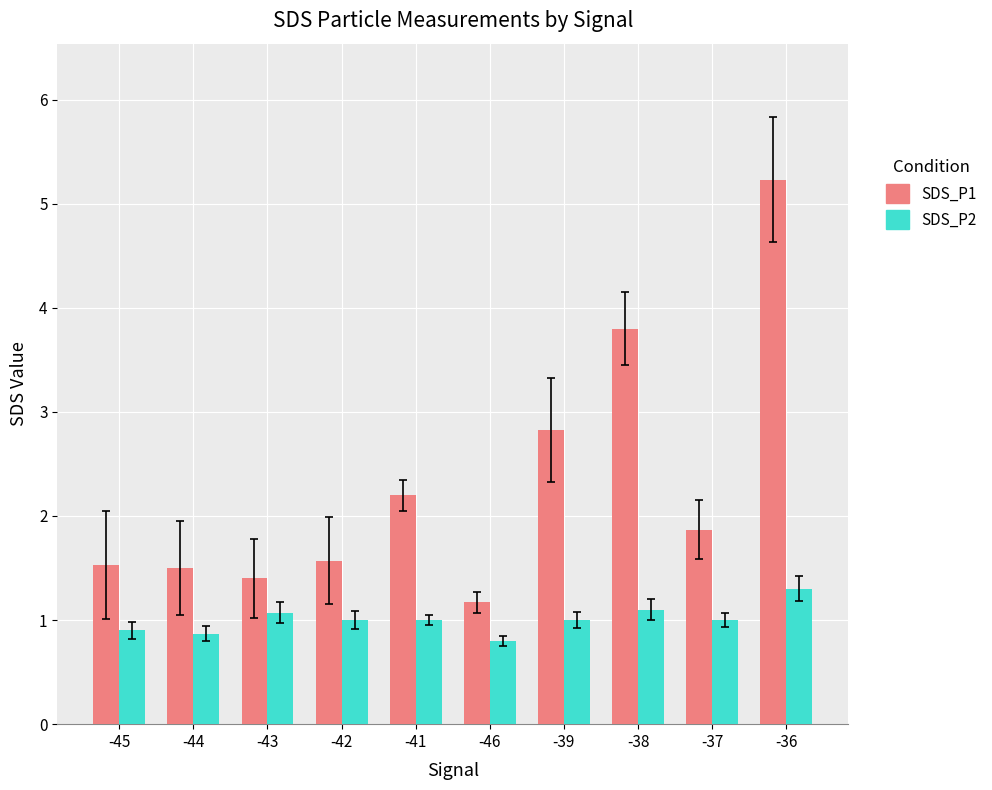

At -38, list the series in order from largest to smallest.

SDS_P1, SDS_P2